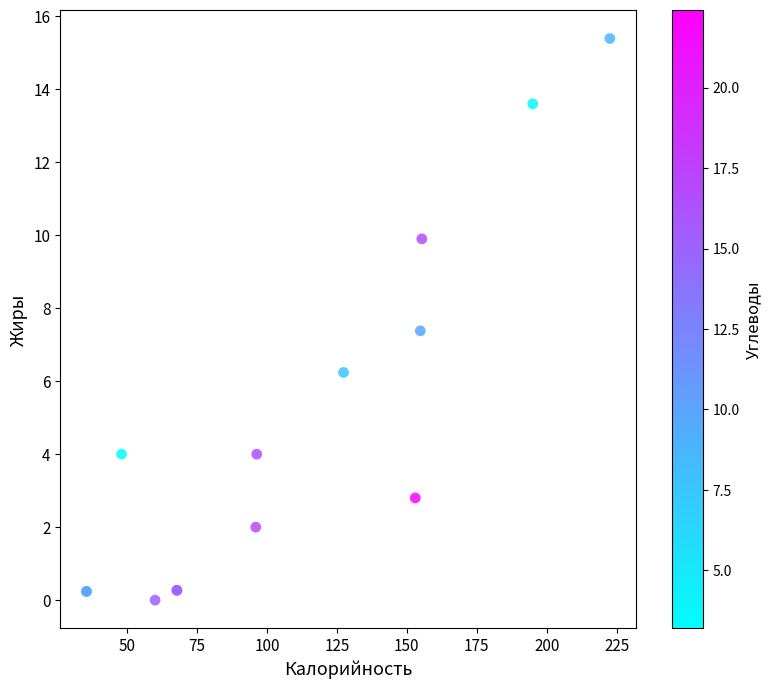

What Y value in the scatter plot is closest to 7?

7.4